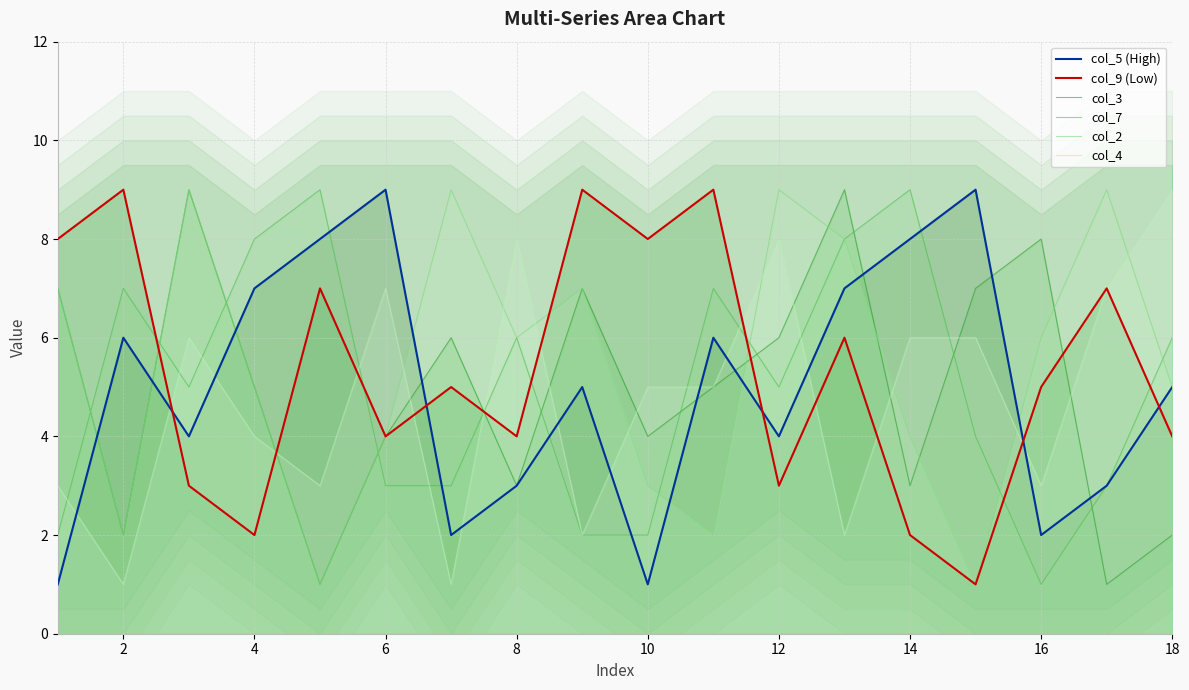

Is the value of col_7 at 16 greater than the value of col_2 at 14?

No